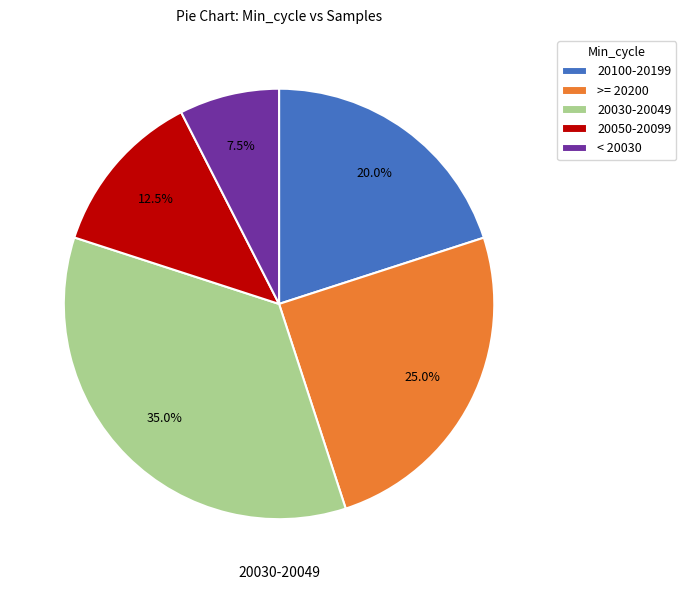

What is the total percentage of >= 20200 and 20100-20199?

45.0%